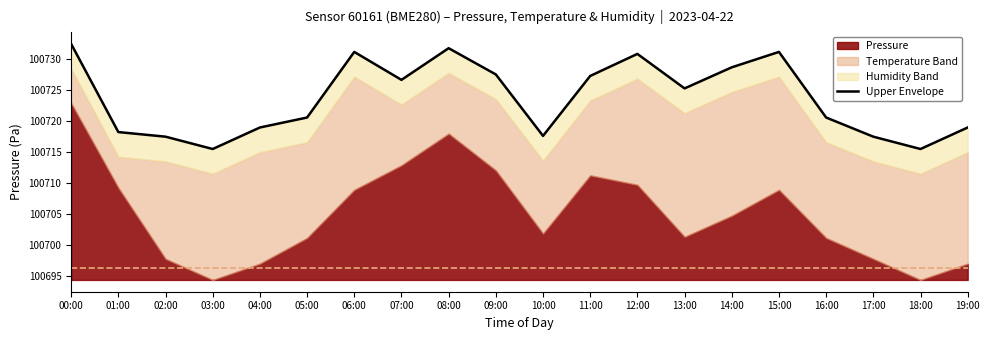

What is the label of the 20th point from the right?

00:00